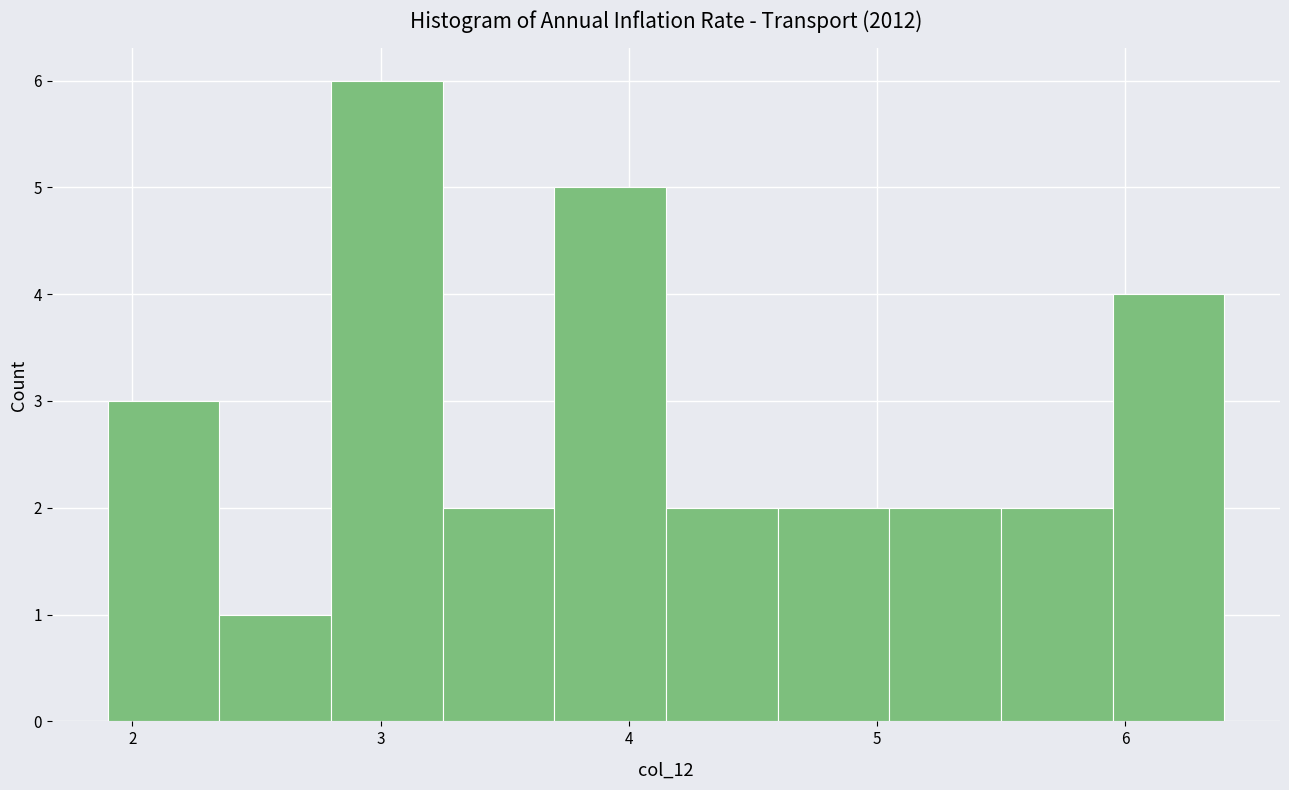

Reading left to right, list every bar in this chart as the range it spans on the x-axis followed by its height. Neither the bar edges nor the heights are printed on the chart, so give them approximately, as read against the axes.

1.90 to 2.35: 3
2.35 to 2.80: 1
2.80 to 3.25: 6
3.25 to 3.70: 2
3.70 to 4.15: 5
4.15 to 4.60: 2
4.60 to 5.05: 2
5.05 to 5.50: 2
5.50 to 5.95: 2
5.95 to 6.40: 4